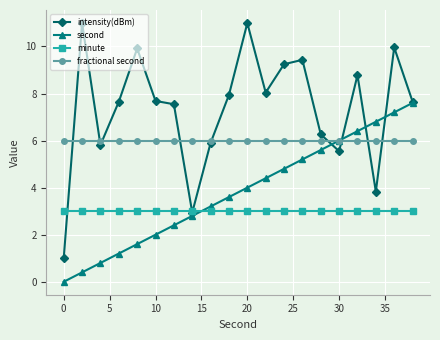

What are all the series names shown in the legend?

intensity(dBm), second, minute, fractional second